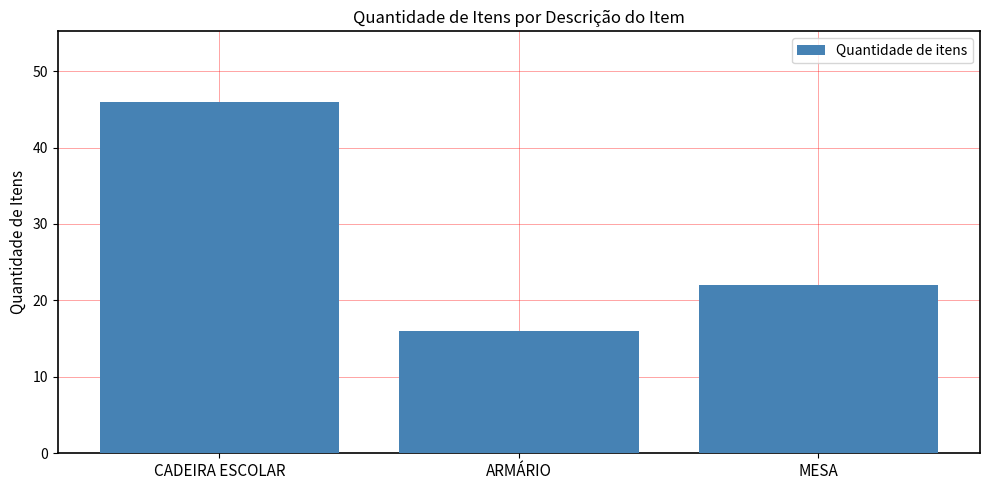

Are the bars grouped side by side (vs. stacked)?

No